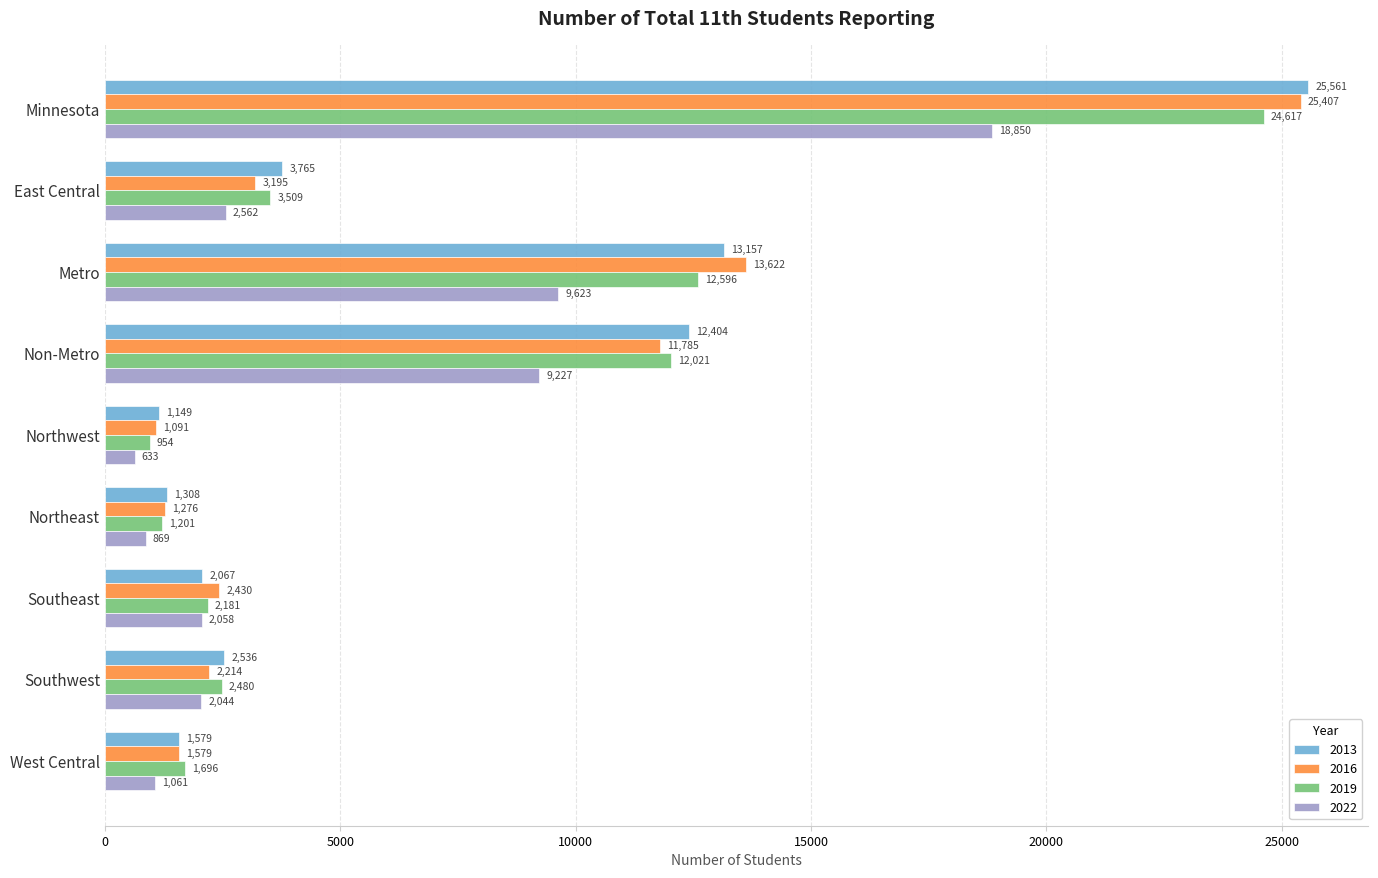

Which series has the largest total across all categories?

2013